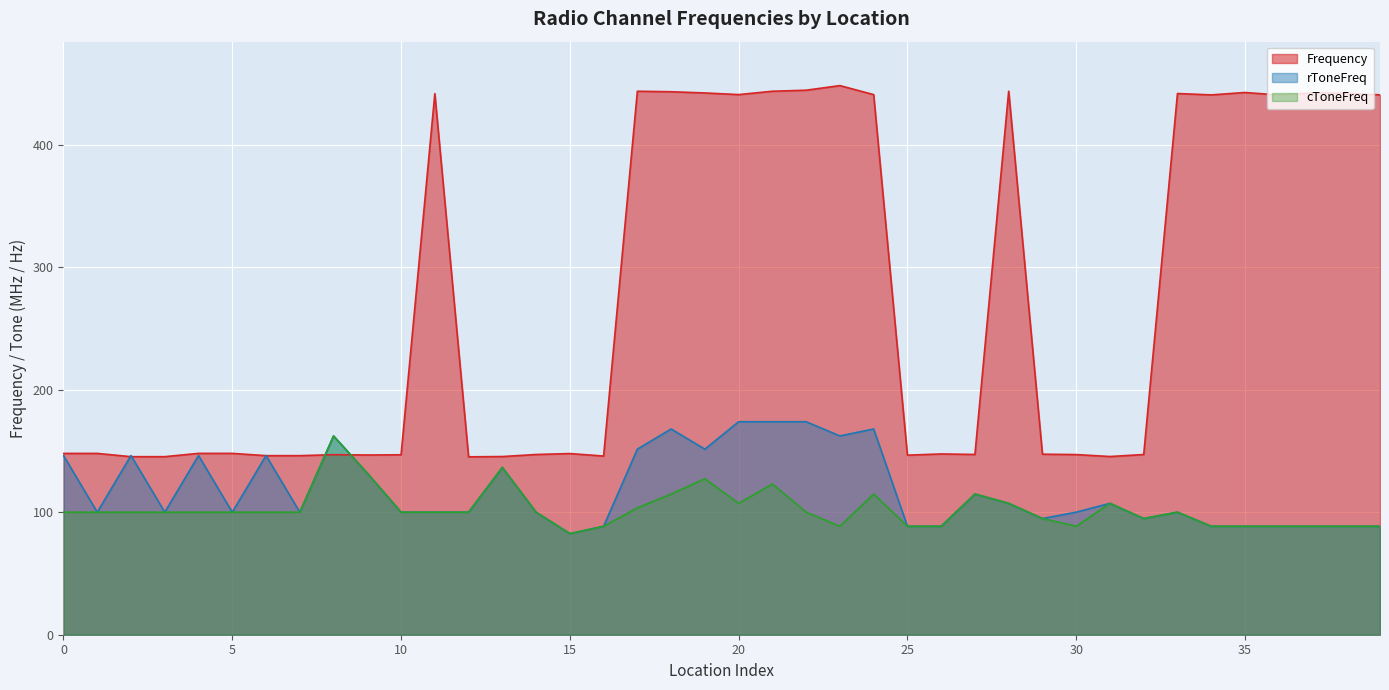

True or false: rToneFreq and cToneFreq cross at least once.

False